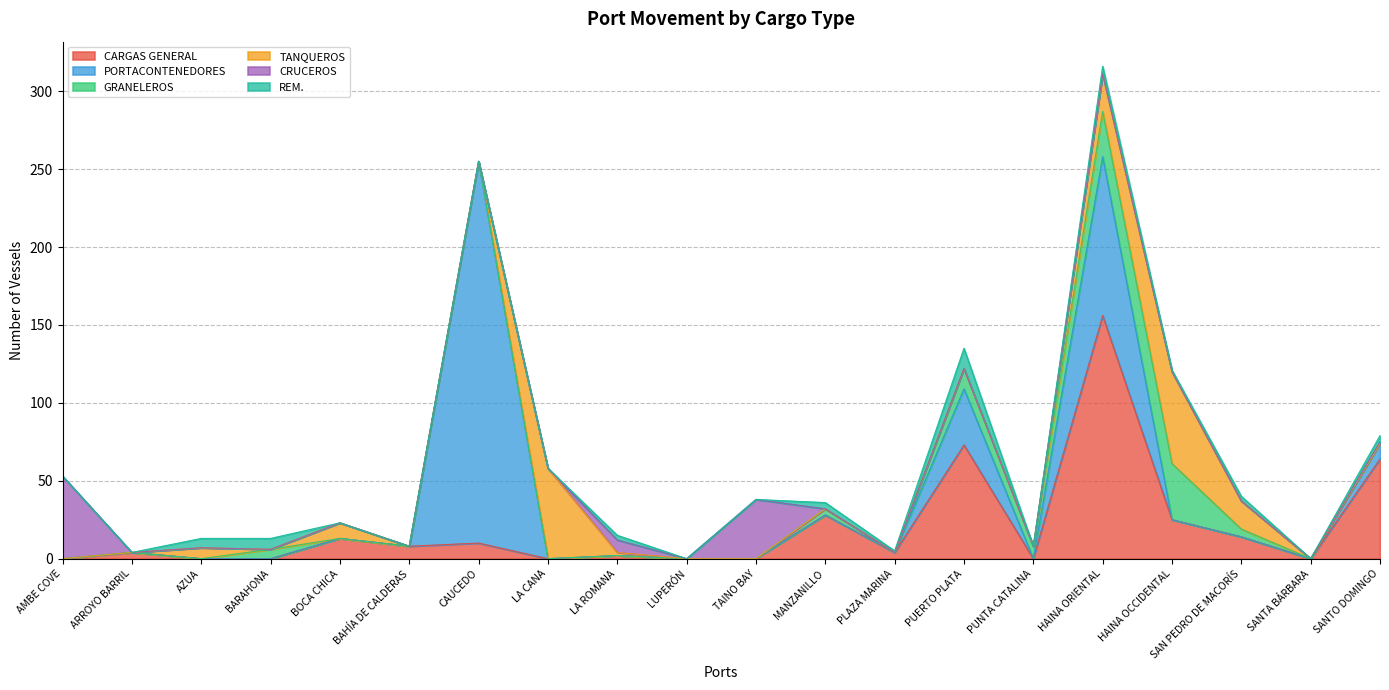

What is the sum of all CRUCEROS values?

100